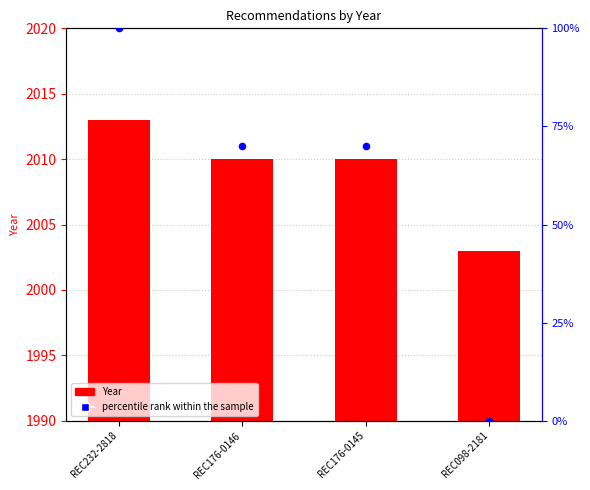

At how many categories does at least one series exceed 1750?

4